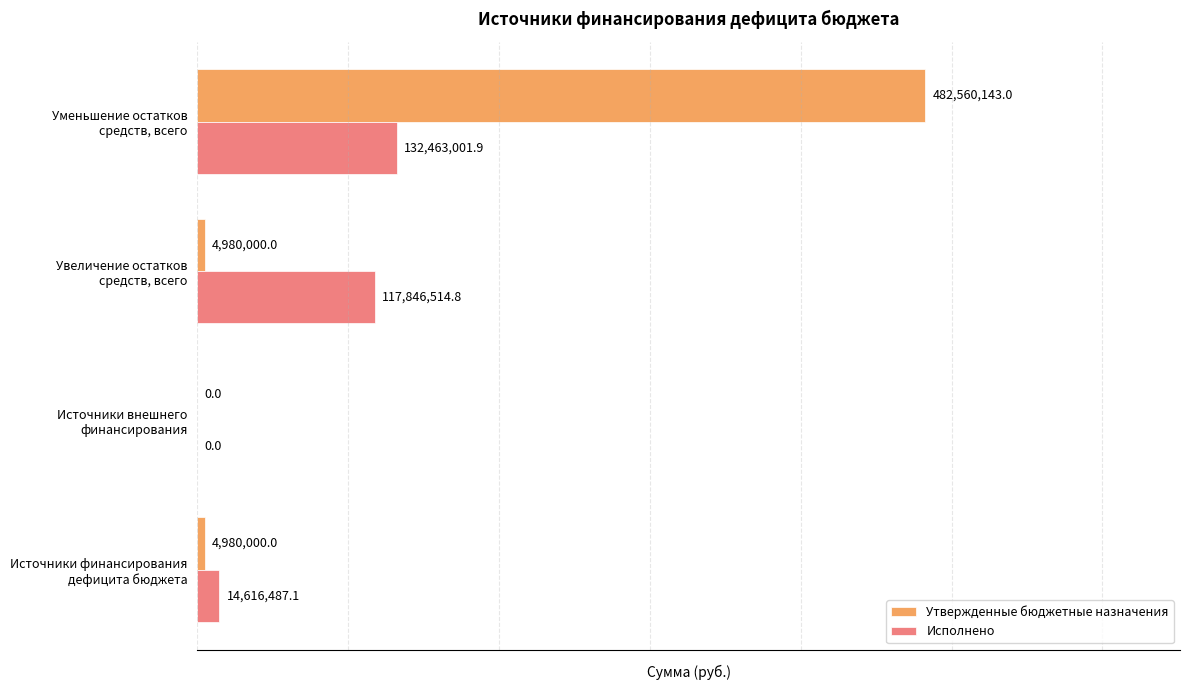

Which series has the largest total across all categories?

Утвержденные бюджетные назначения